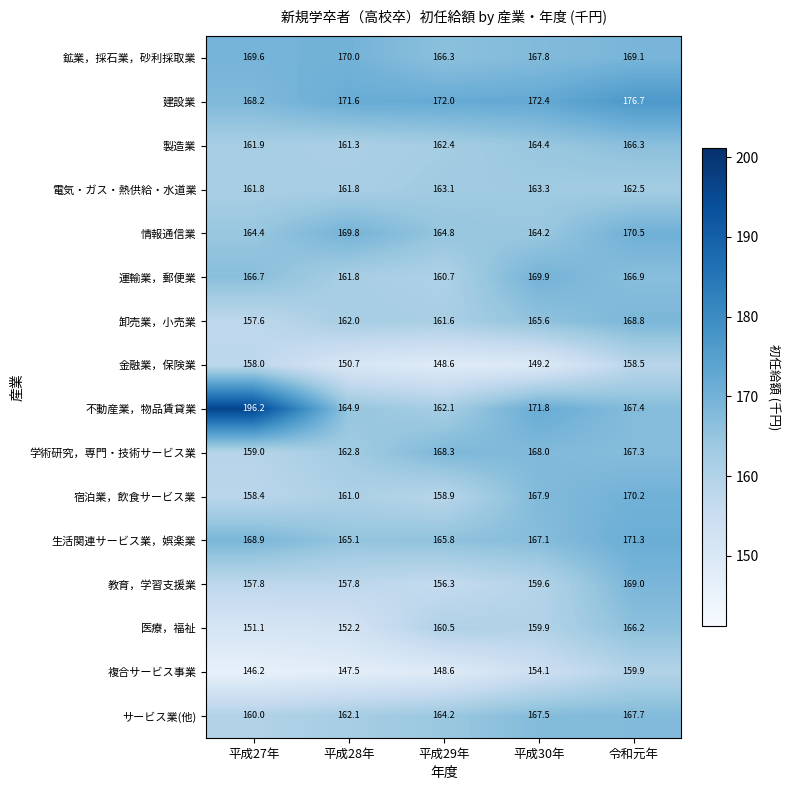

What is the total value across all series at 令和元年?

2678.3